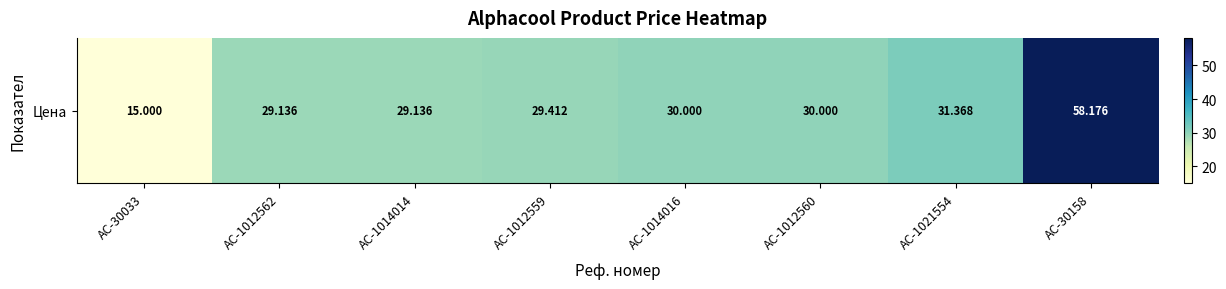

Rank the categories by value from lowest to highest.

AC-30033, AC-1012562, AC-1014014, AC-1012559, AC-1014016, AC-1012560, AC-1021554, AC-30158